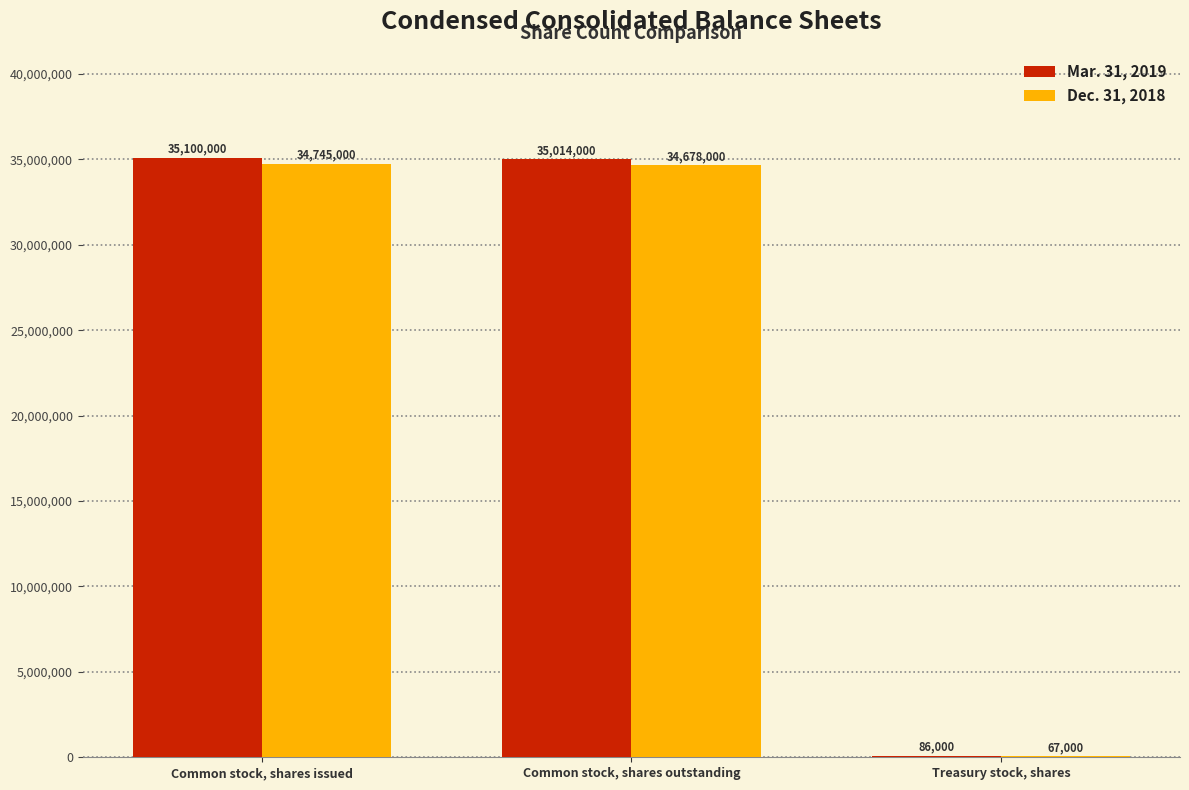

How many data points does each series have?

3